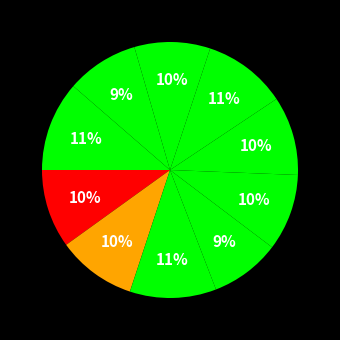

How many segments does this pie chart have?

10